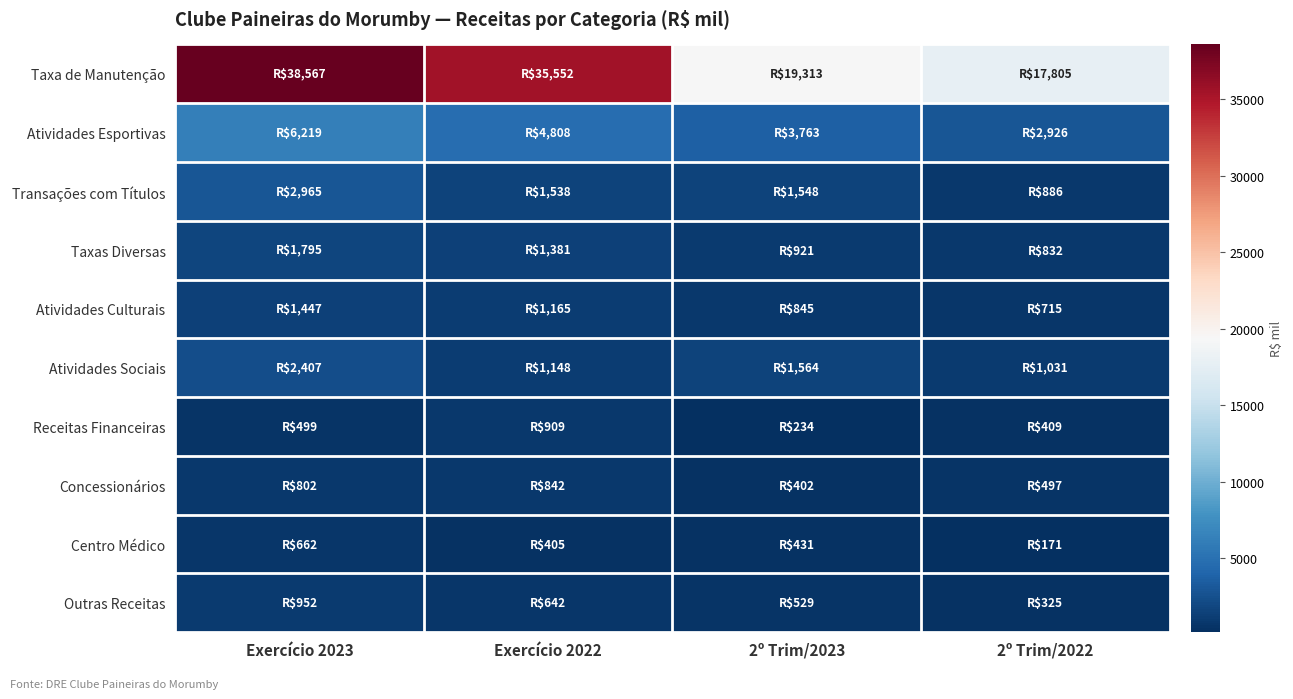

Reading left to right, list all the values displayed in this chart.

Taxa de Manutenção: Exercício 2023=38567	Exercício 2022=35552	2º Trim/2023=19313	2º Trim/2022=17805
Atividades Esportivas: Exercício 2023=6219	Exercício 2022=4808	2º Trim/2023=3763	2º Trim/2022=2926
Transações com Títulos: Exercício 2023=2965	Exercício 2022=1538	2º Trim/2023=1548	2º Trim/2022=886
Taxas Diversas: Exercício 2023=1795	Exercício 2022=1381	2º Trim/2023=921	2º Trim/2022=832
Atividades Culturais: Exercício 2023=1447	Exercício 2022=1165	2º Trim/2023=845	2º Trim/2022=715
Atividades Sociais: Exercício 2023=2407	Exercício 2022=1148	2º Trim/2023=1564	2º Trim/2022=1031
Receitas Financeiras: Exercício 2023=499	Exercício 2022=909	2º Trim/2023=234	2º Trim/2022=409
Concessionários: Exercício 2023=802	Exercício 2022=842	2º Trim/2023=402	2º Trim/2022=497
Centro Médico: Exercício 2023=662	Exercício 2022=405	2º Trim/2023=431	2º Trim/2022=171
Outras Receitas: Exercício 2023=952	Exercício 2022=642	2º Trim/2023=529	2º Trim/2022=325